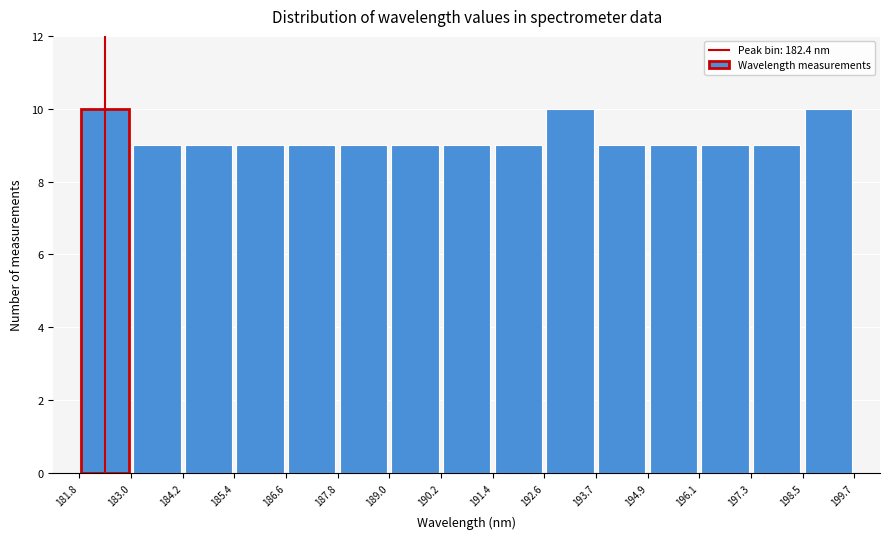

What is the height of the bar covering 197.3 to 198.5 on the x-axis? The values are not printed on the chart, so give them approximately, as read against the axis.

9